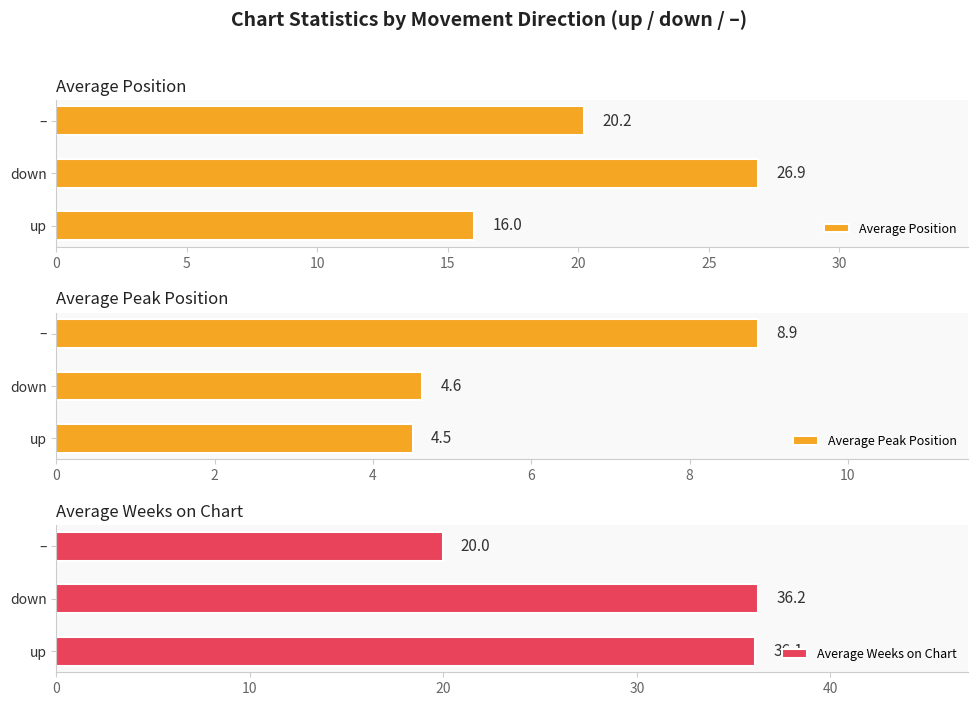

How many bars are there in each group?

3